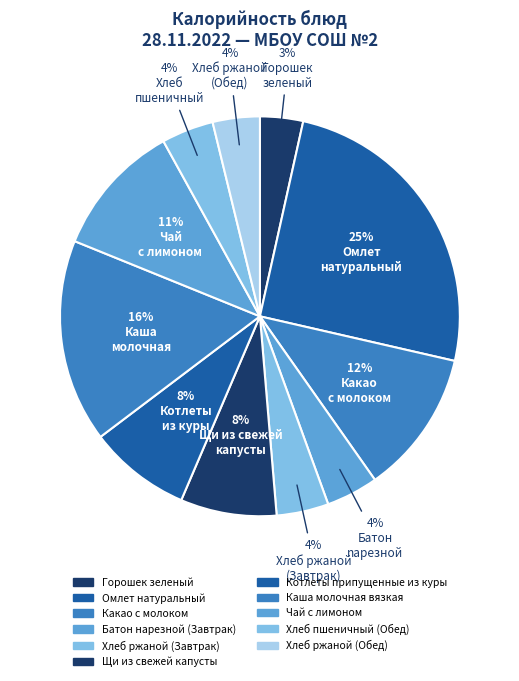

How many segments does this pie chart have?

11